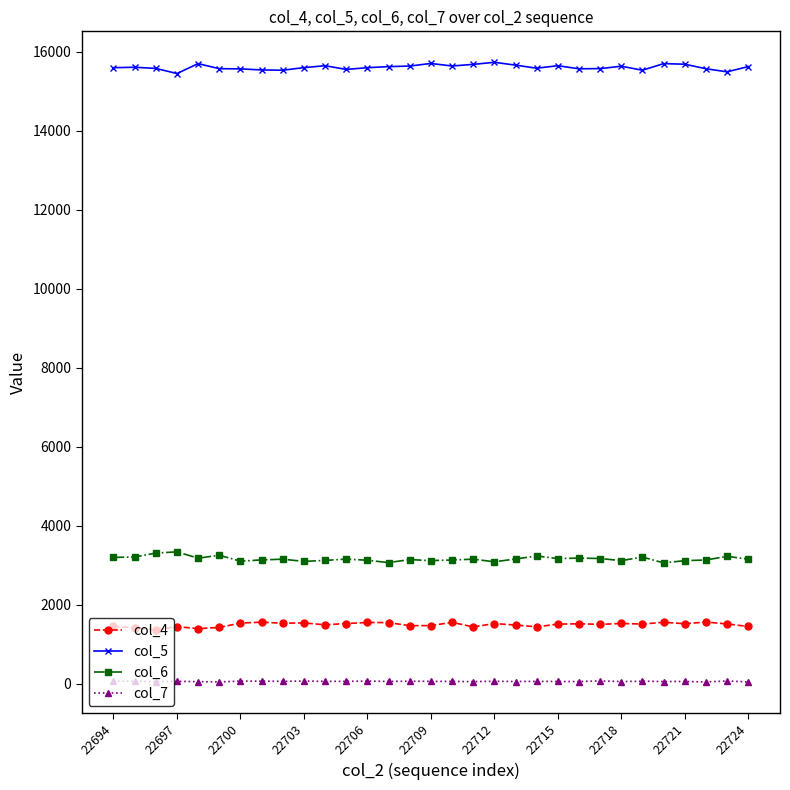

True or false: col_6 and col_4 cross at least once.

False